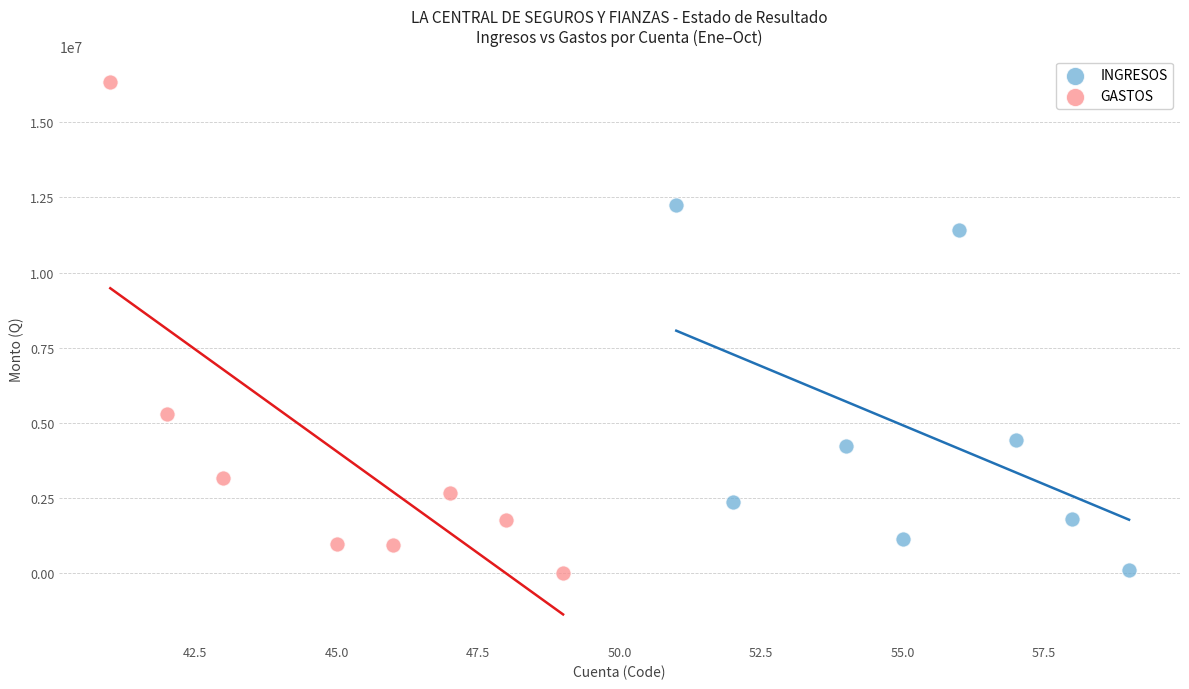

Which series reaches the maximum Y coordinate?

GASTOS